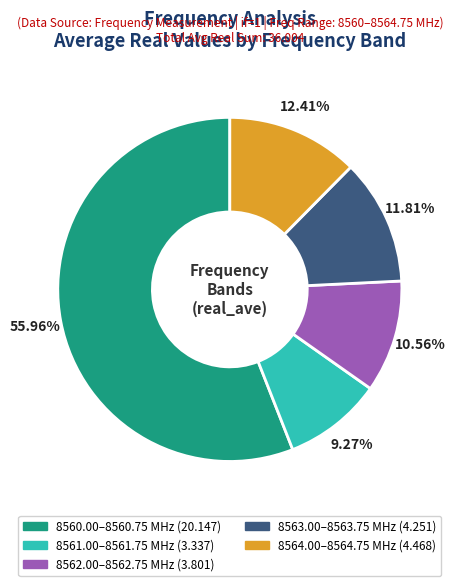

Is there any slice that represents more than half of the pie?

Yes